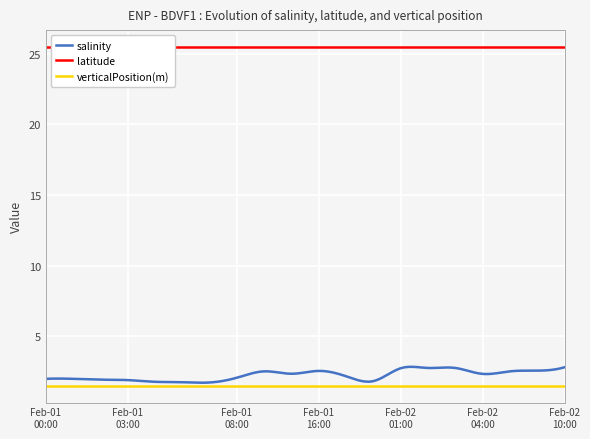

True or false: verticalPosition(m) has a value of 1.5 at 2023-02-01T00:00:00Z.

True